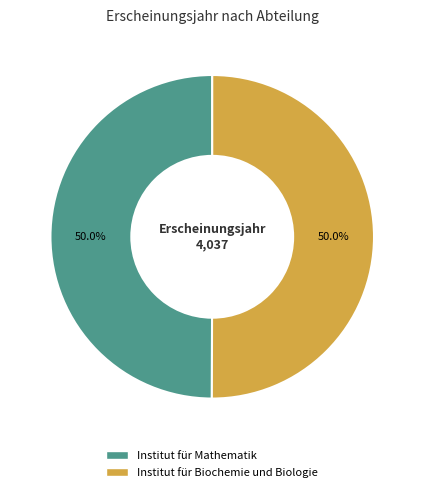

How much of the chart is everything except Institut für Mathematik?

50.0%